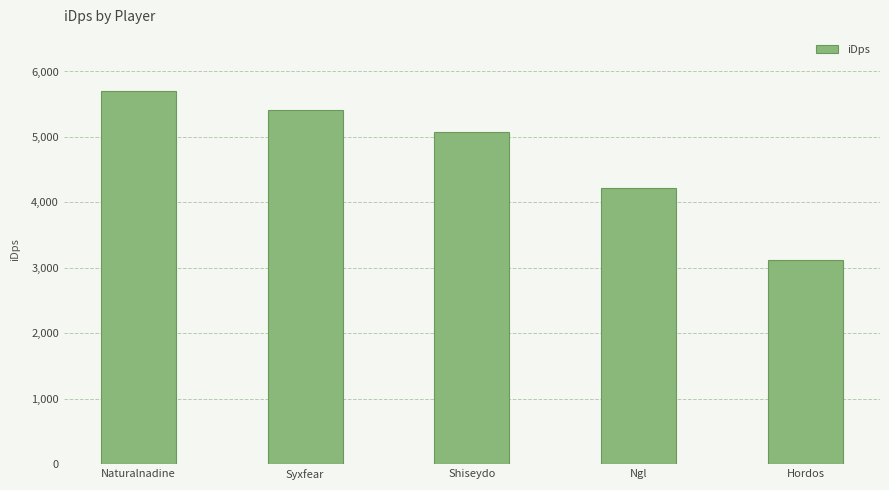

True or false: the data shows 8483.6 at Shiseydo.

False